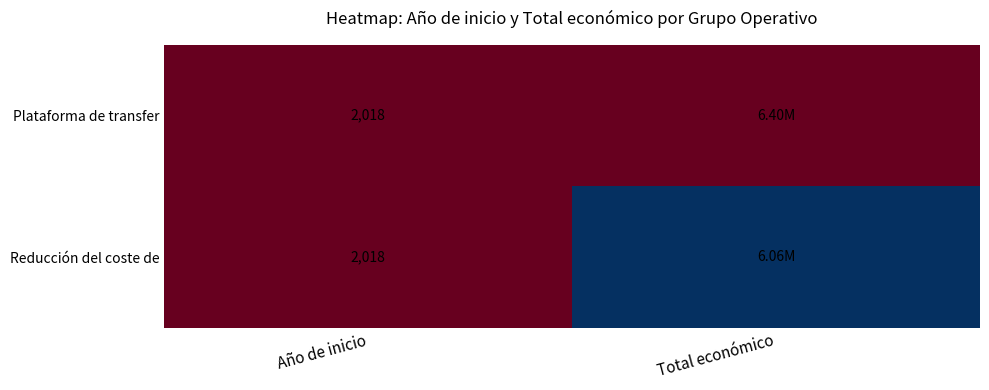

What is the total value across all series at Año de inicio?

4036